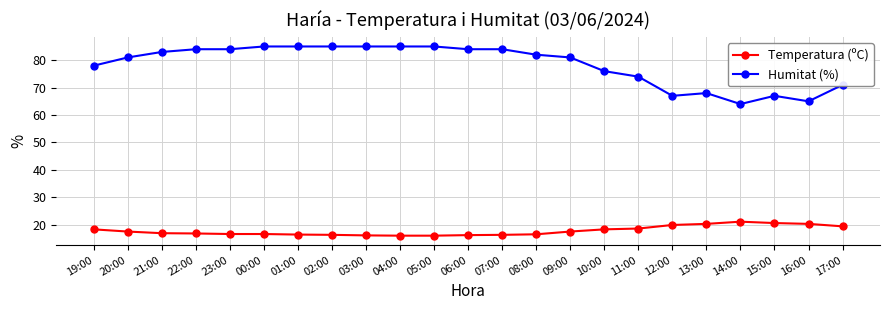

What is the total value across all series at 12:00?

86.9